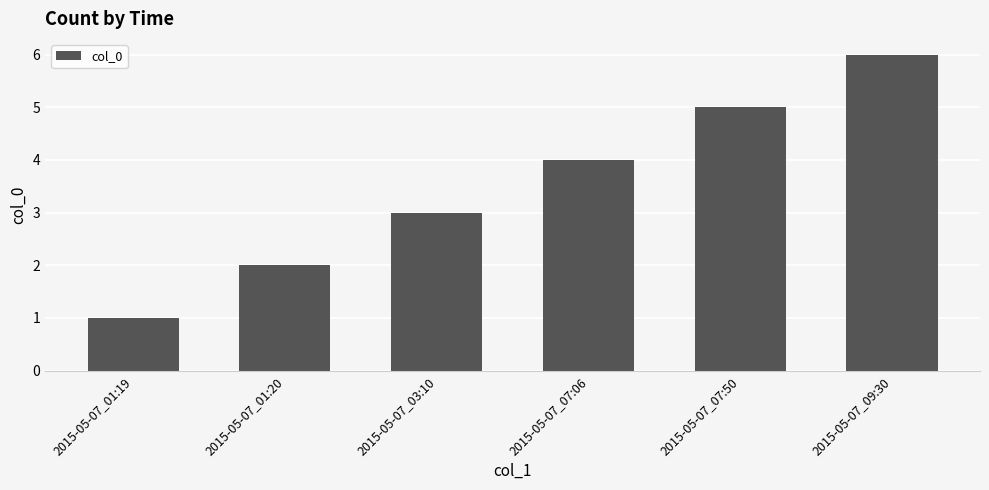

Is it true that the value at 2015-05-07_03:10 is 3?

True